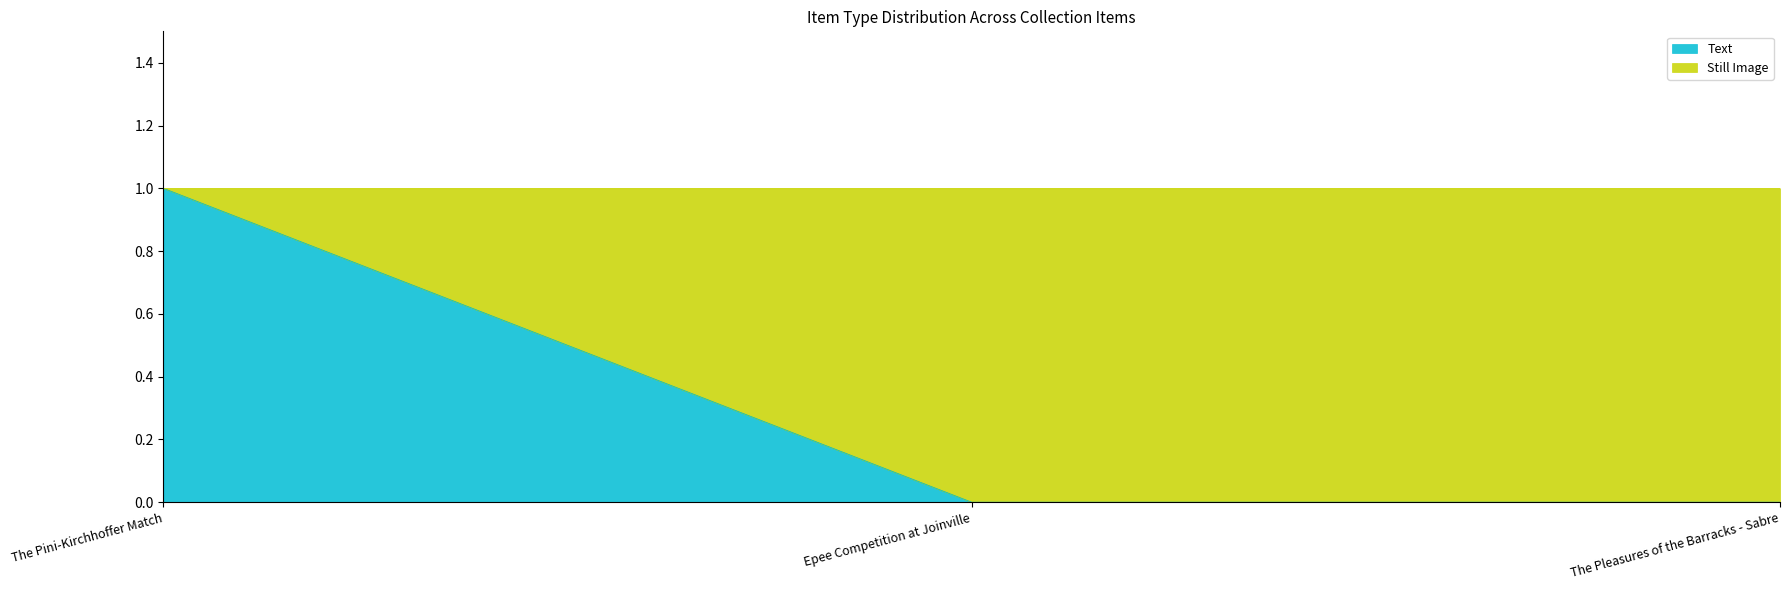

Which label corresponds to the largest value in the chart?

The Pini-Kirchhoffer Match